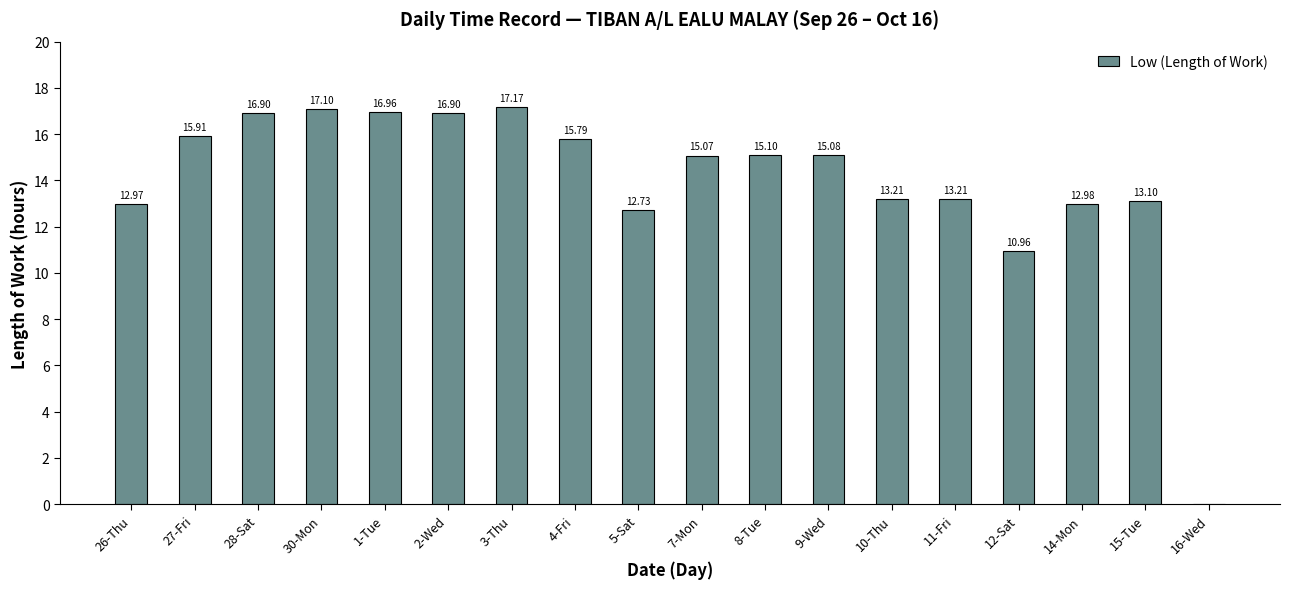

Are the bars horizontal?

No